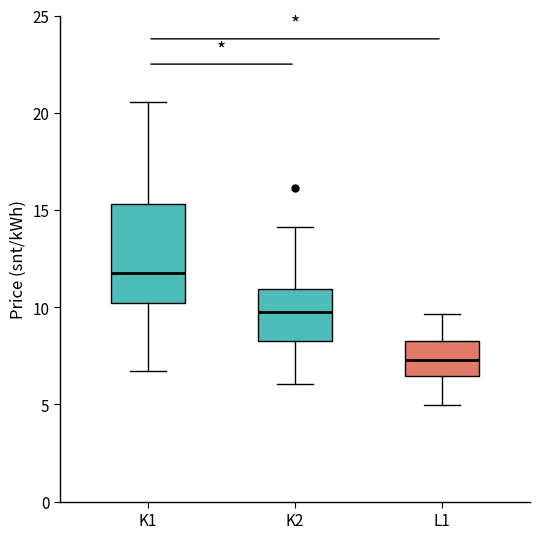

Which box is the tallest, from its lower edge to its upper edge?

K1